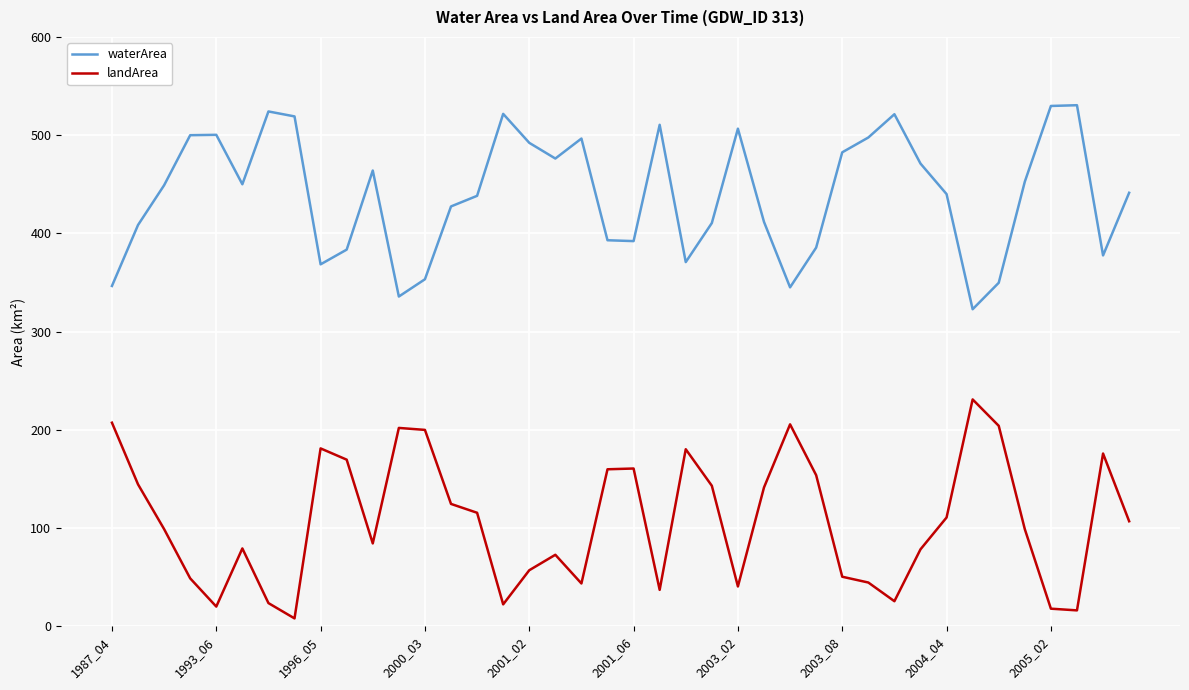

Does the chart have visible grid lines?

Yes